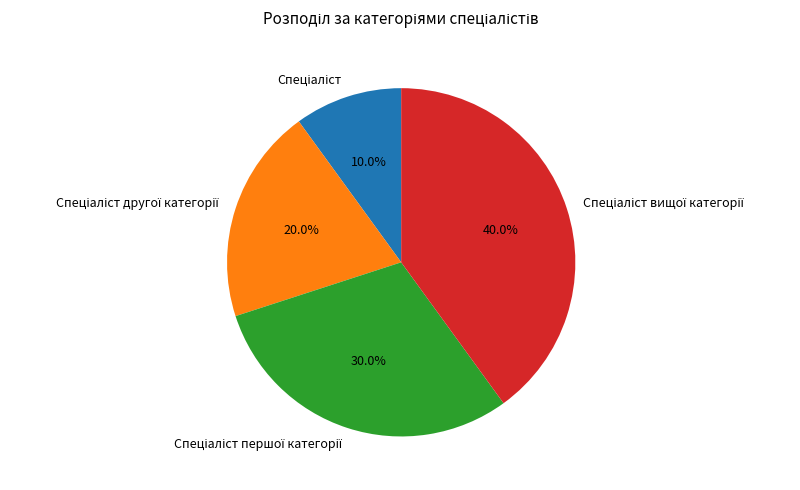

Is there any slice that represents more than half of the pie?

No